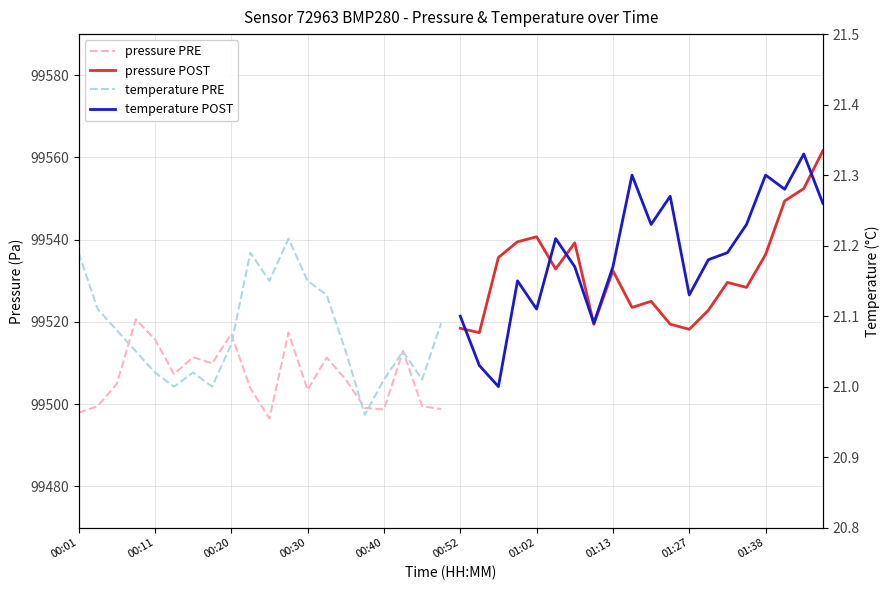

True or false: pressure PRE and temperature POST intersect in this chart.

False